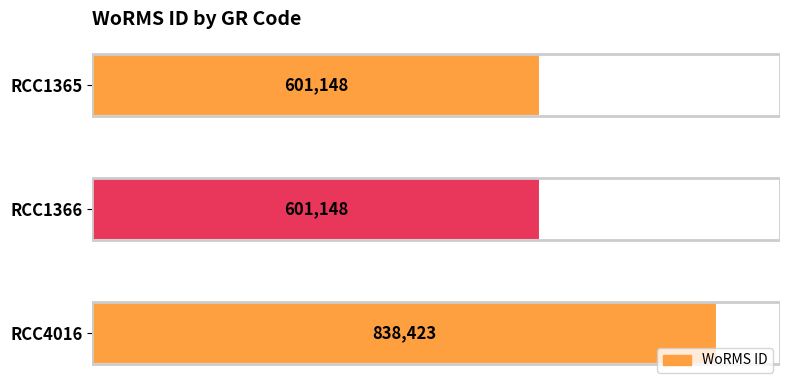

True or false: the data shows 322674 at RCC1366.

False